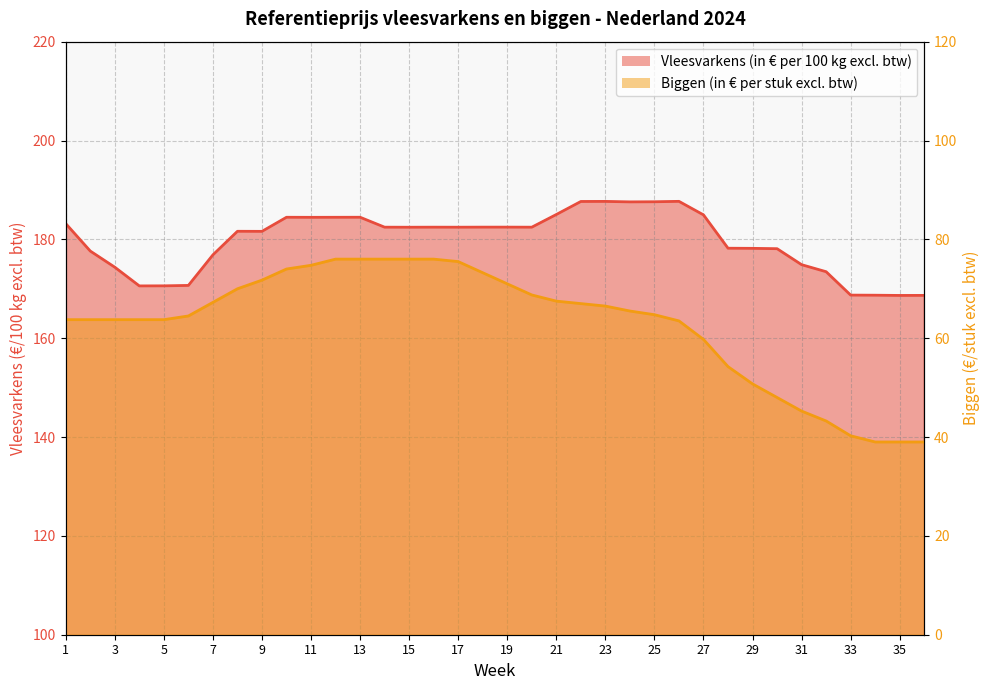

Is the value of Biggen (in € per stuk excl. btw) at 22 greater than the value of Vleesvarkens (in € per 100 kg excl. btw) at 5?

No